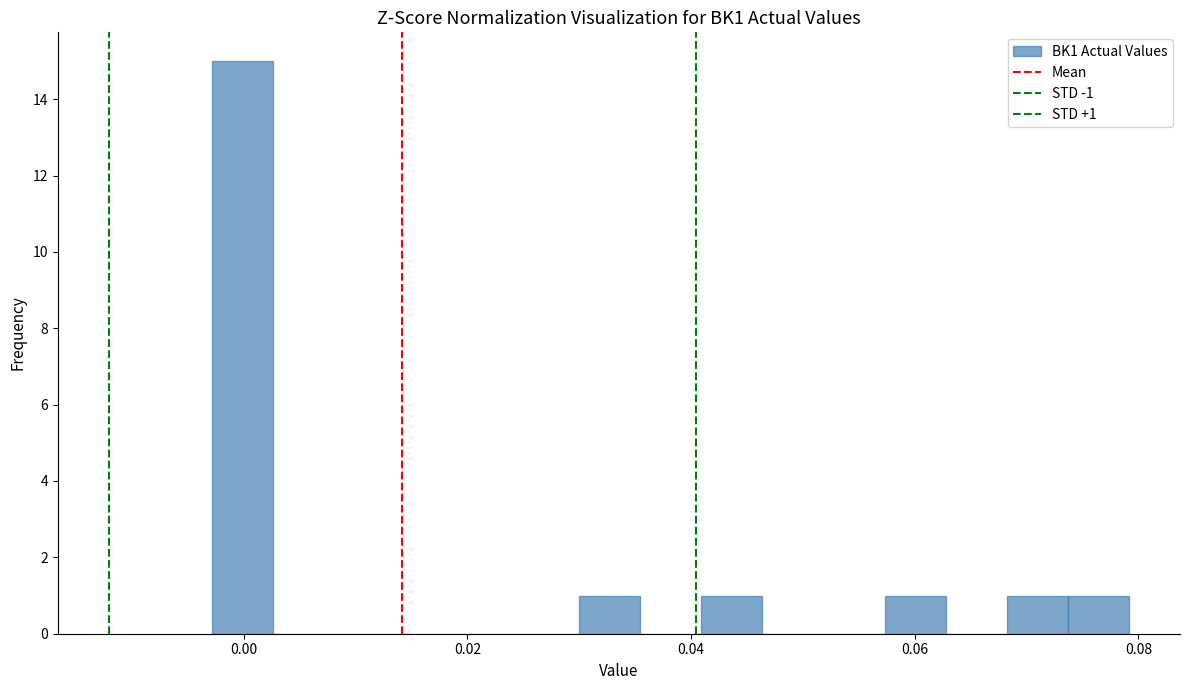

Read against the x-axis, roughly where is the centre of the tallest bar?

0.000